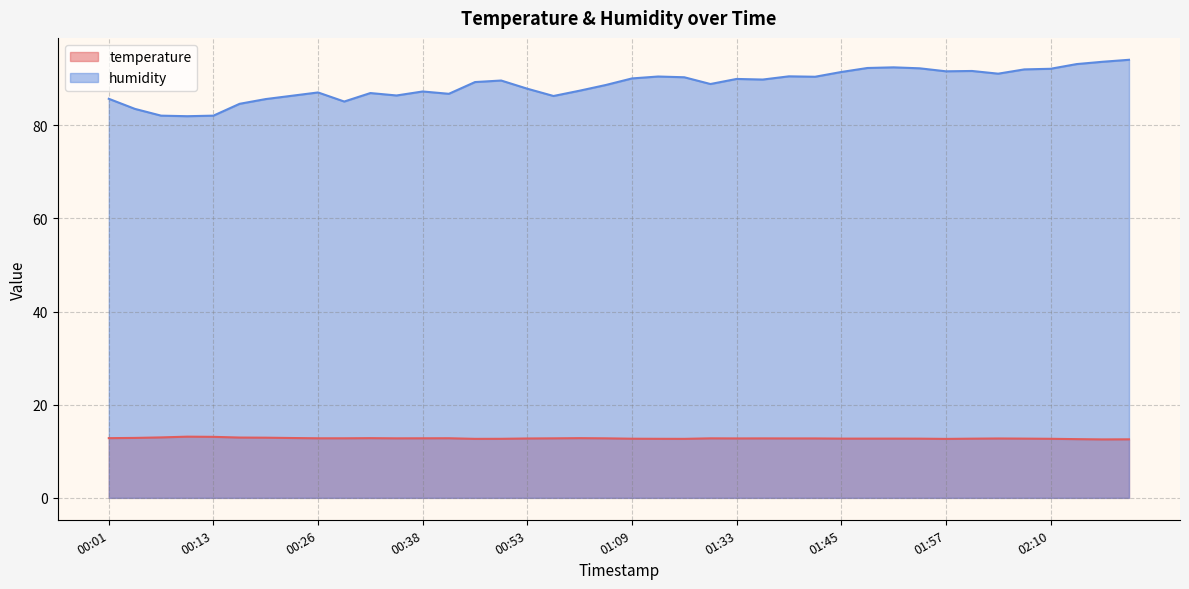

At how many categories does at least one series exceed 31?

40